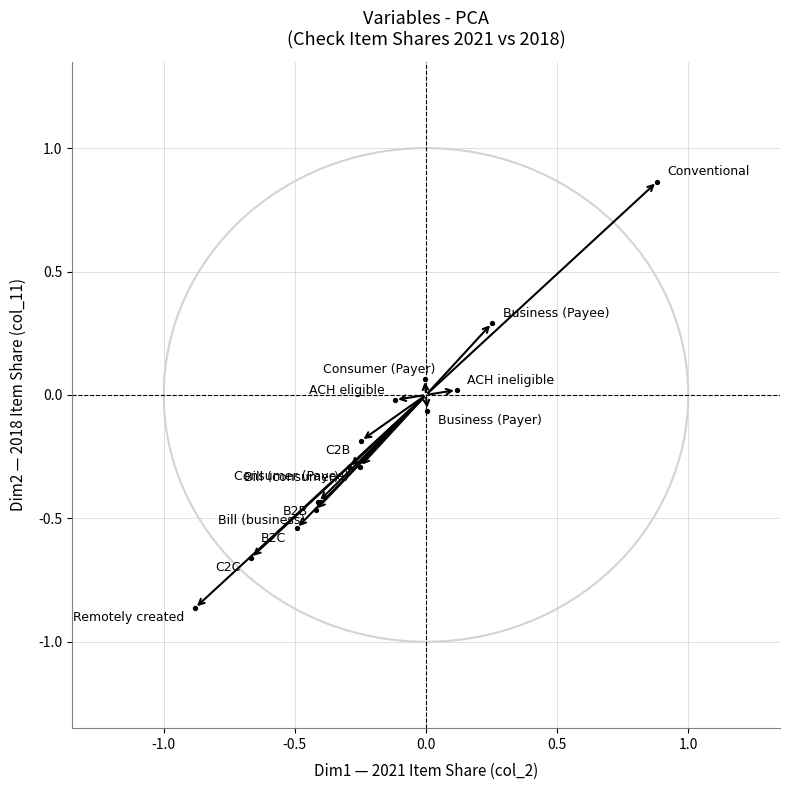

What is the range of X values (max minus min)?

1.8